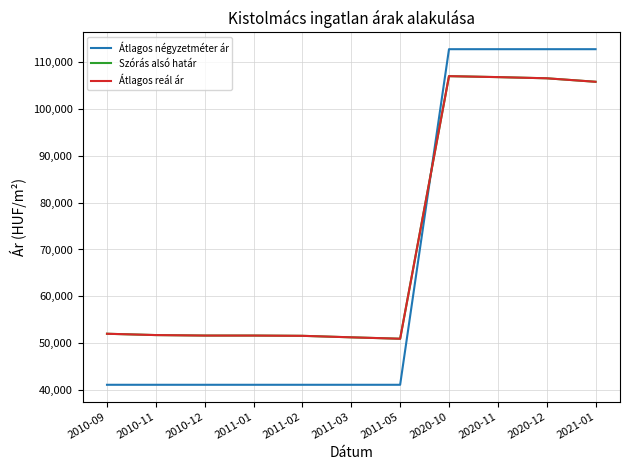

Read the Átlagos négyzetméter ár value at 2011-02, to the nearest 100.

41100